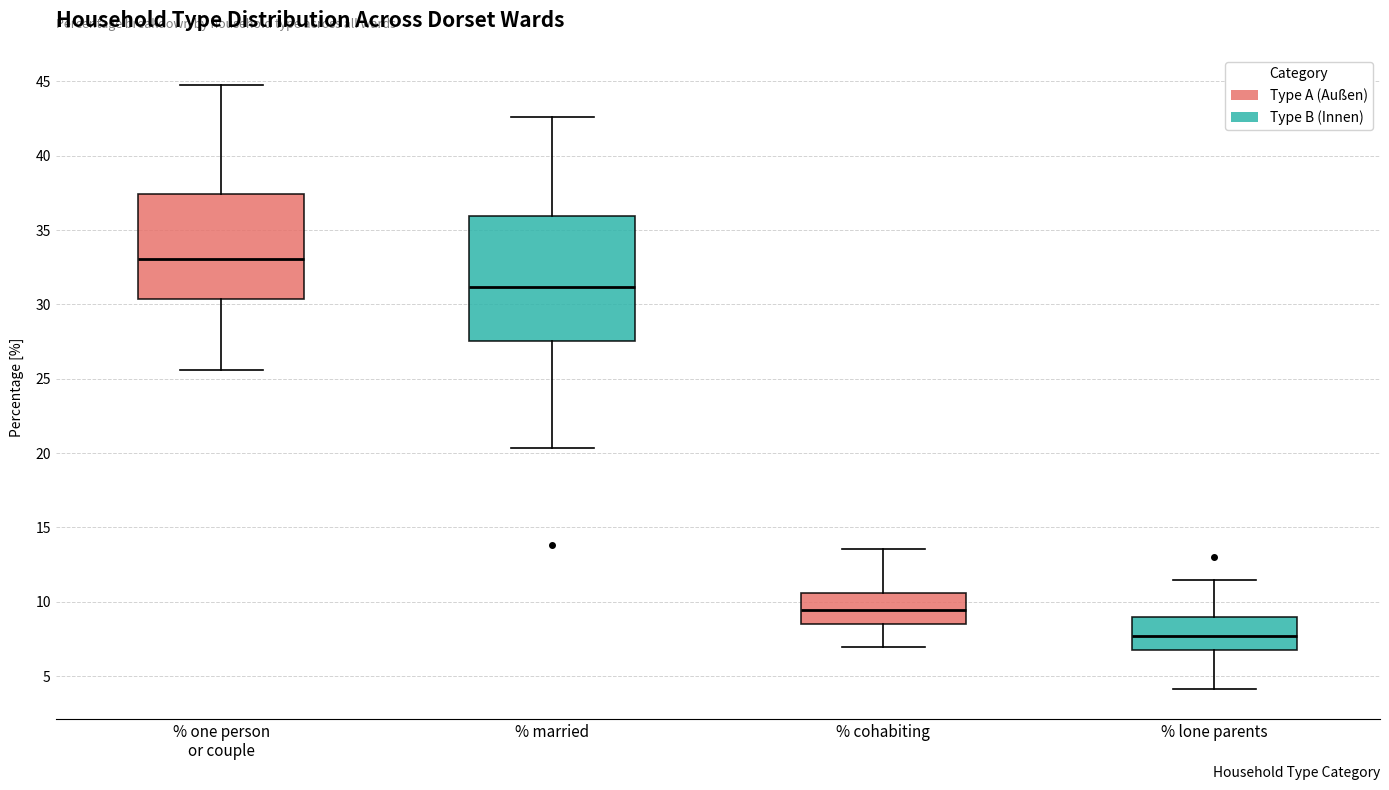

Where does the lower whisker of the box for % cohabiting end on the y-axis? The values are not printed on the chart, so give them approximately, as read against the axis.

7.0